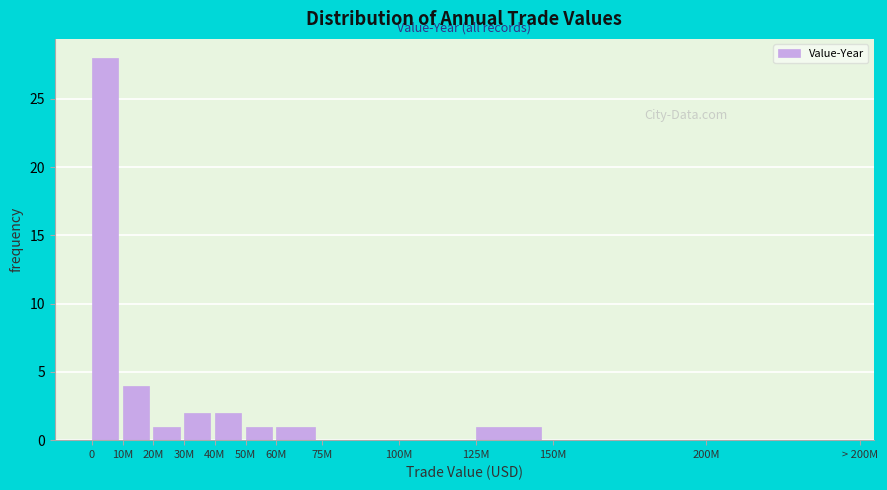

Reading right to left, what are all the values shown in this chart?

200M=0	150M=0	125M=1	100M=0	75M=0	60M=1	50M=1	40M=2	30M=2	20M=1	10M=4	0=28